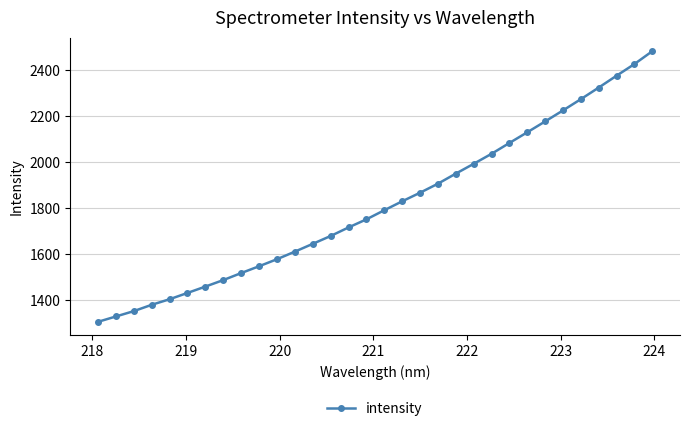

What is the average value?

1815.2